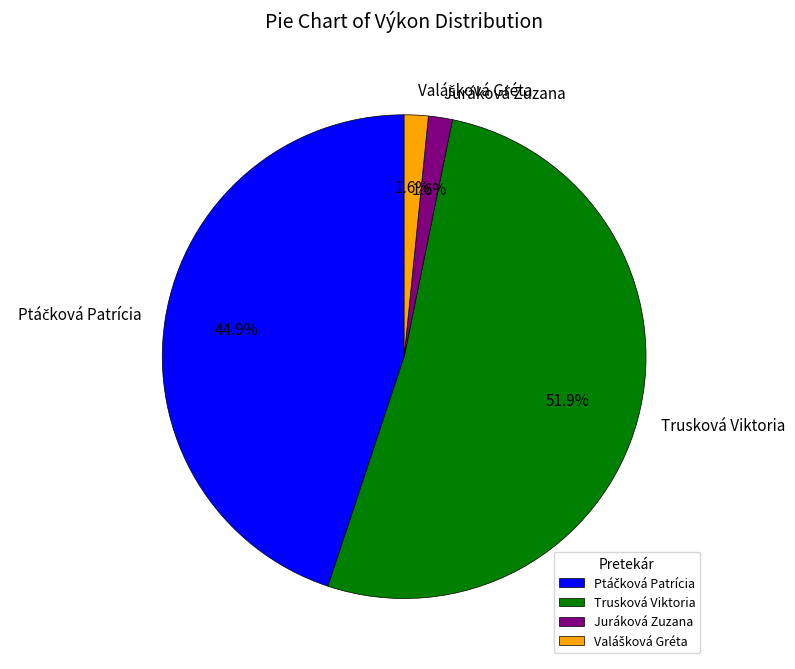

Which slice is the largest?

Trusková Viktoria